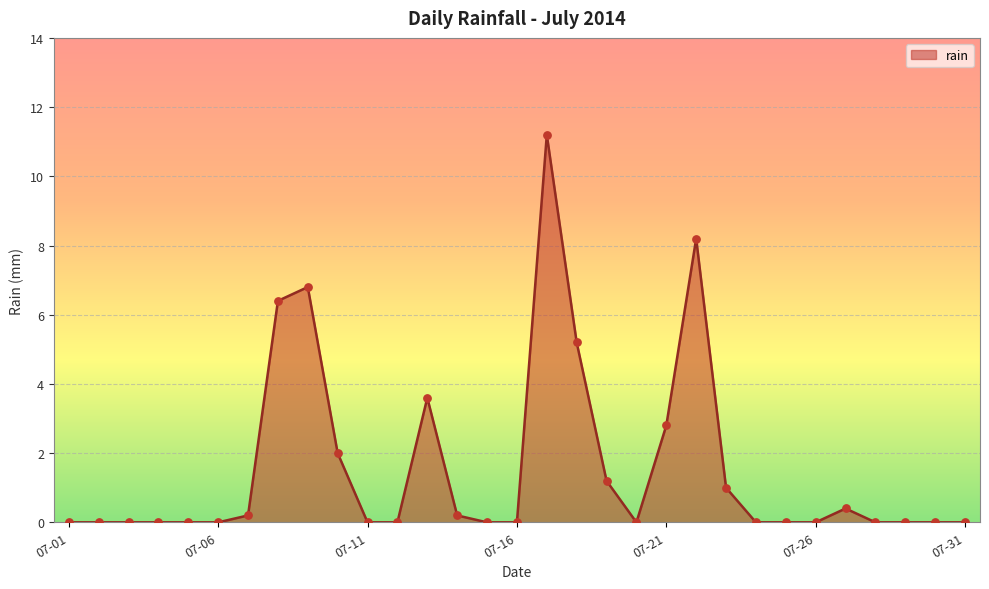

What is the difference between the maximum and minimum values?

11.2